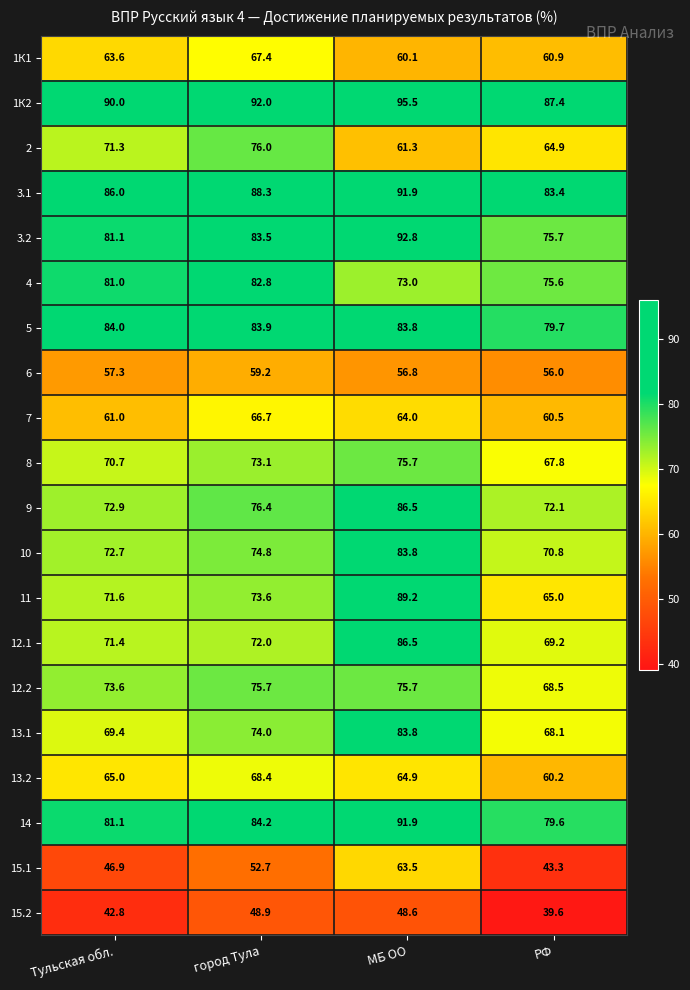

Count the number of categories in the chart.

4